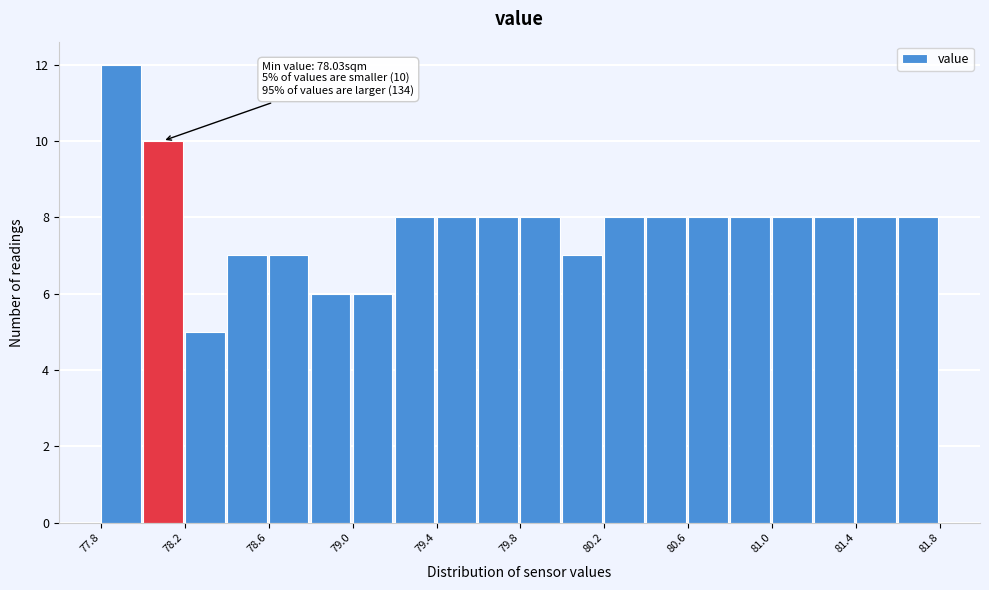

Read against the x-axis, roughly where is the centre of the tallest bar?

77.90